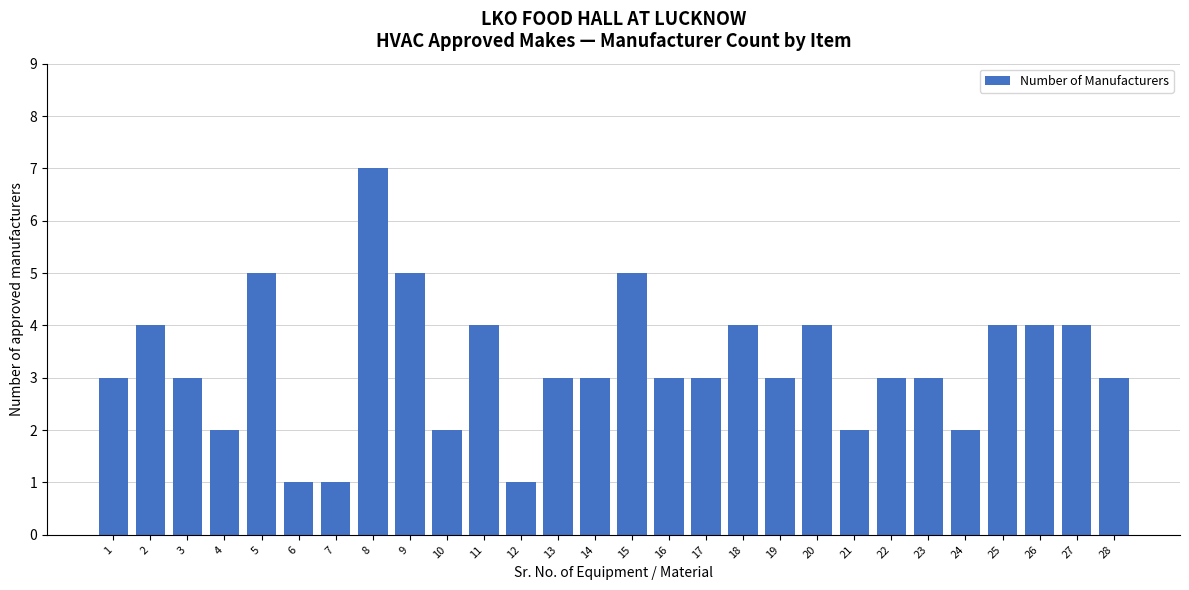

Reading right to left, what are all the values shown in this chart?

28=3	27=4	26=4	25=4	24=2	23=3	22=3	21=2	20=4	19=3	18=4	17=3	16=3	15=5	14=3	13=3	12=1	11=4	10=2	9=5	8=7	7=1	6=1	5=5	4=2	3=3	2=4	1=3